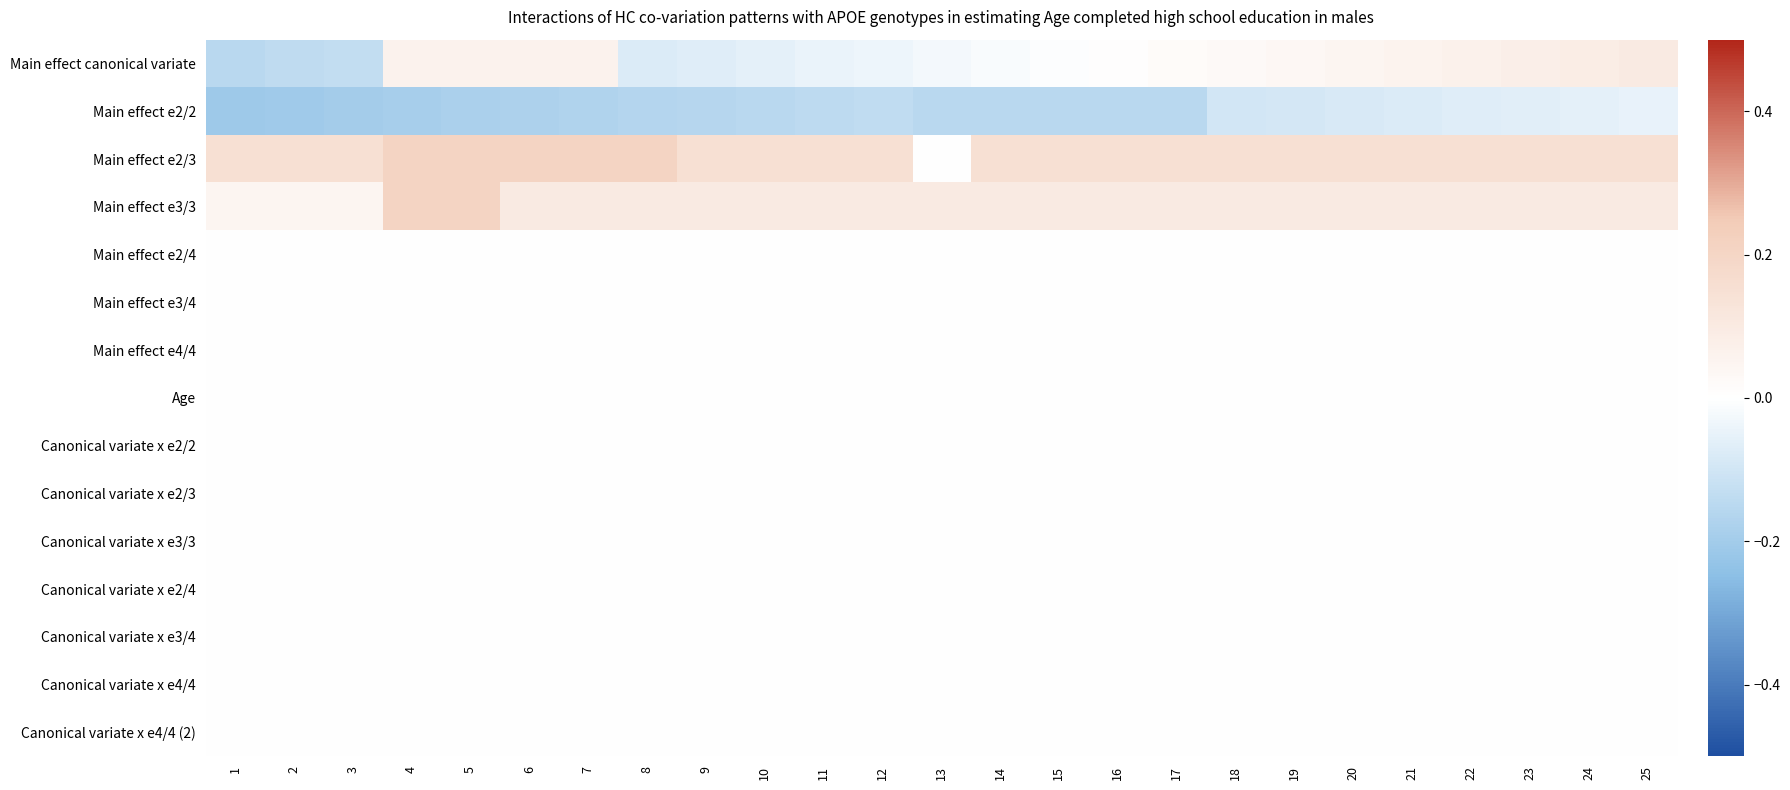

Between 9 and 2, which is larger?

9